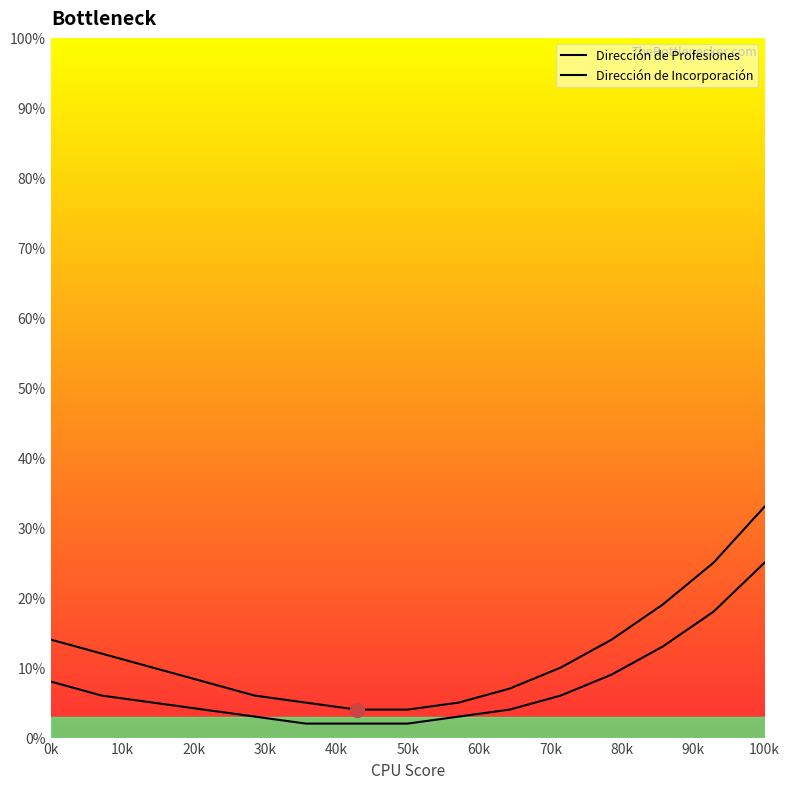

What is the value of the Dirección de Incorporación point at the 5th from the left?

3